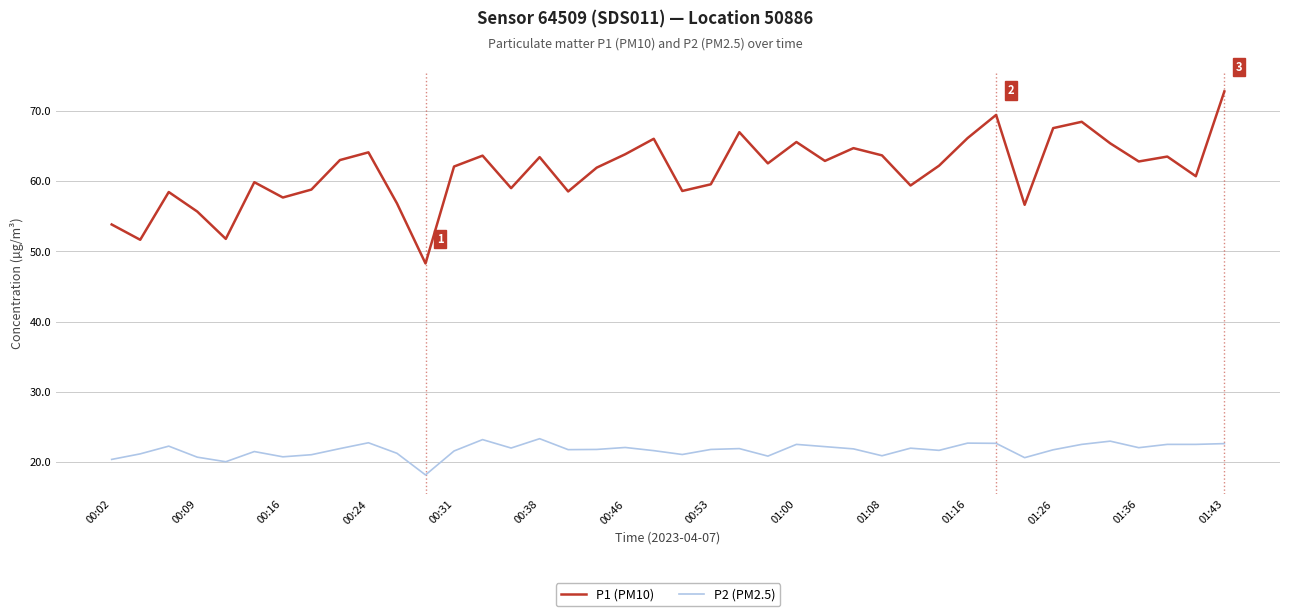

Which series has the widest spread of values?

P1 (PM10)